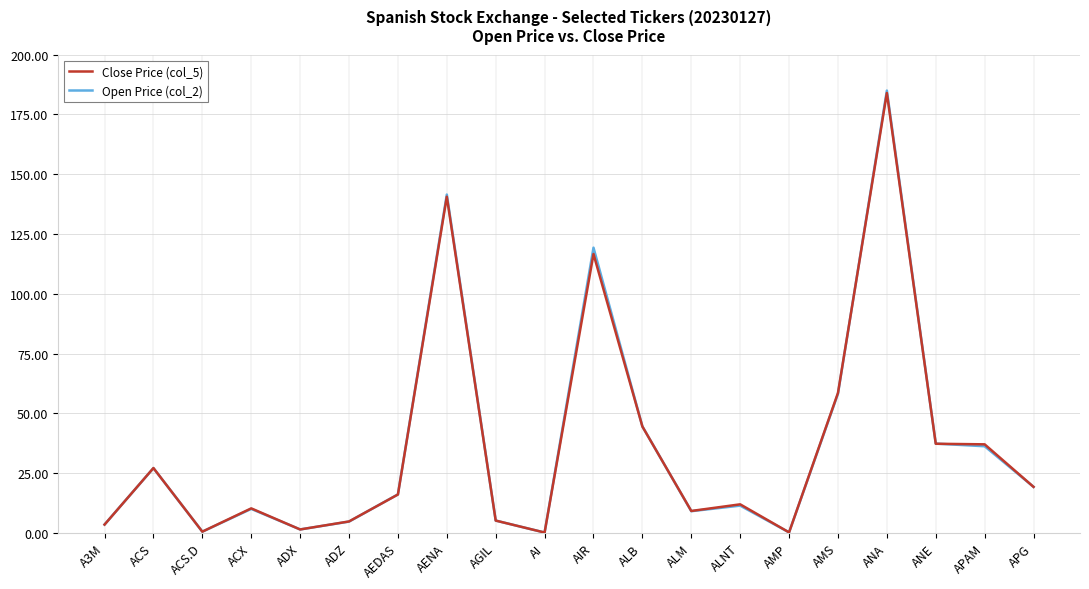

What is the sum of all Close Price (col_5) values?

727.3